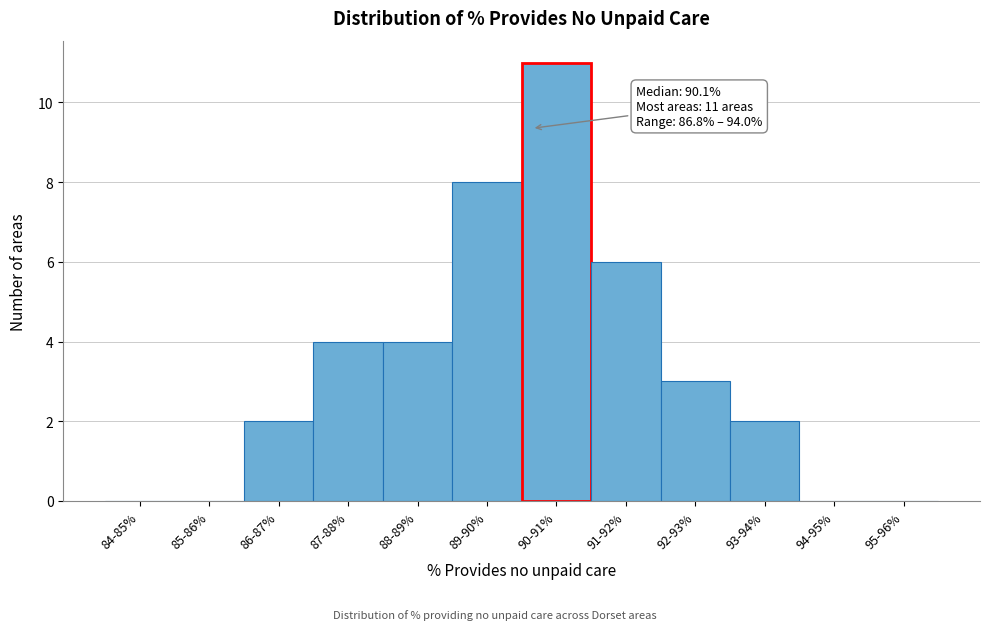

Reading left to right, extract all data points from this chart.

84-85%=0	85-86%=0	86-87%=2	87-88%=4	88-89%=4	89-90%=8	90-91%=11	91-92%=6	92-93%=3	93-94%=2	94-95%=0	95-96%=0